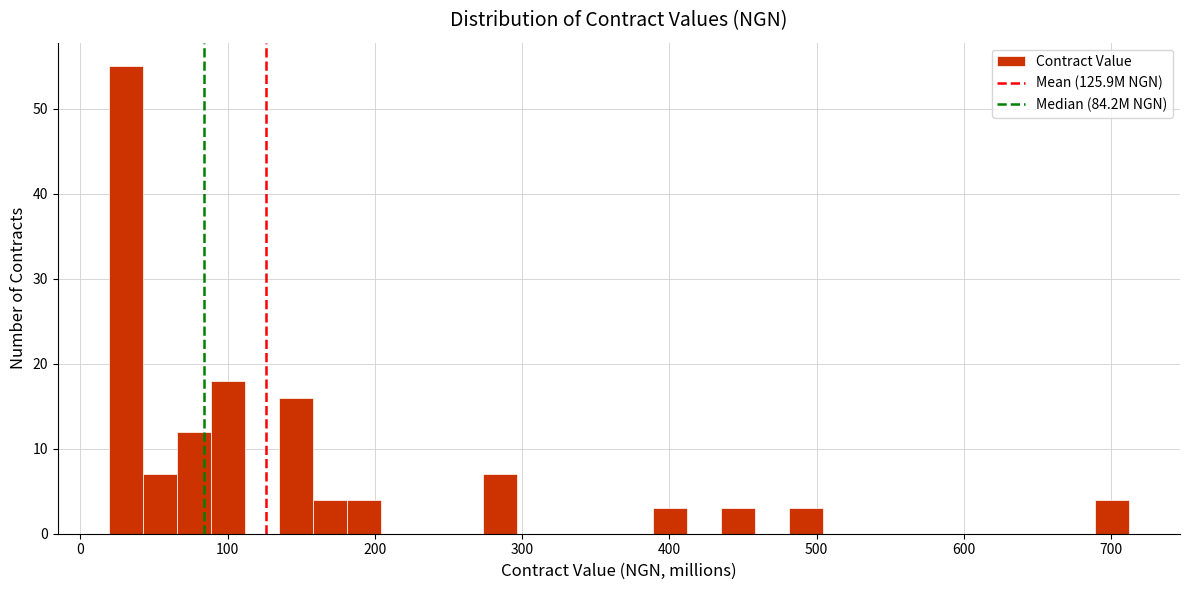

Read against the x-axis, roughly where is the centre of the tallest bar?

30